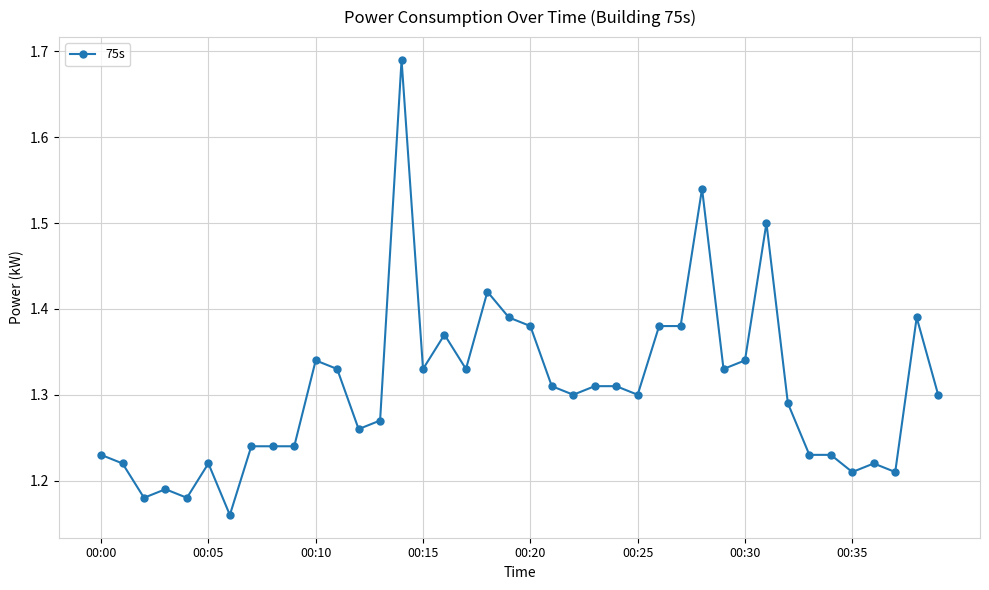

True or false: the data has more than 2 interior local peaks.

True